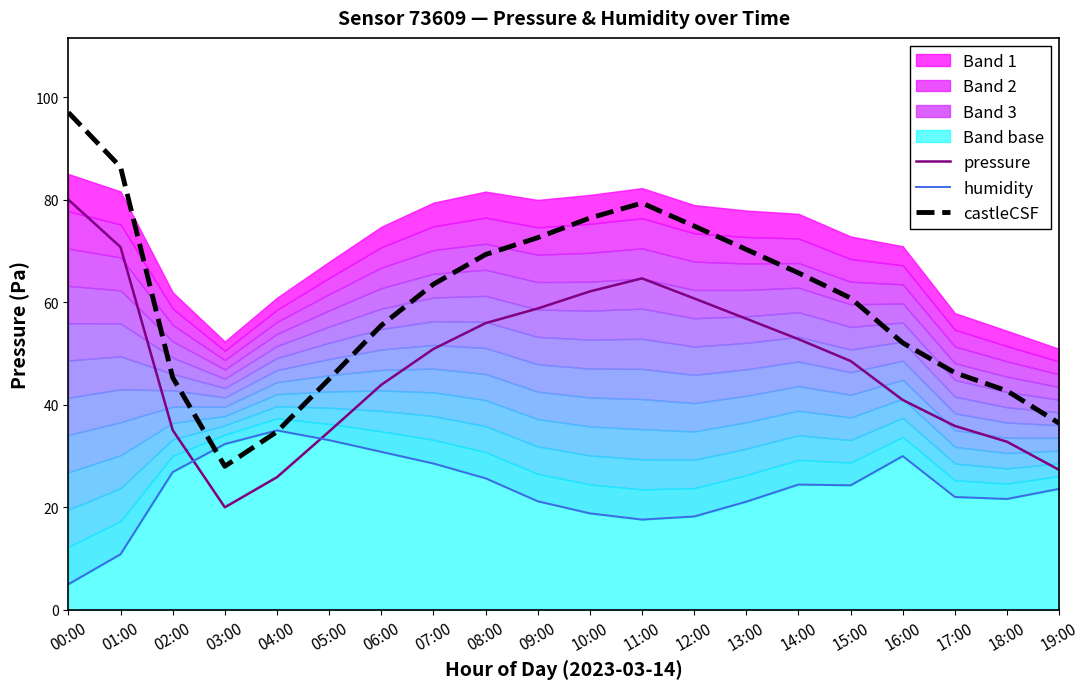

How many values in the pressure series are below 50?

10